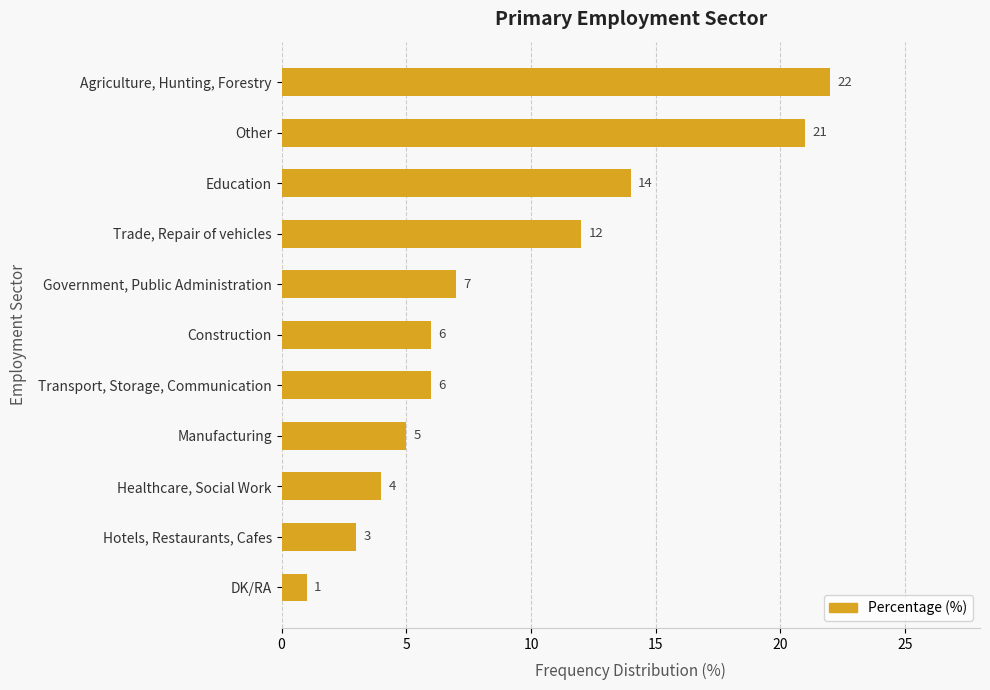

What is the maximum value shown in the chart?

22